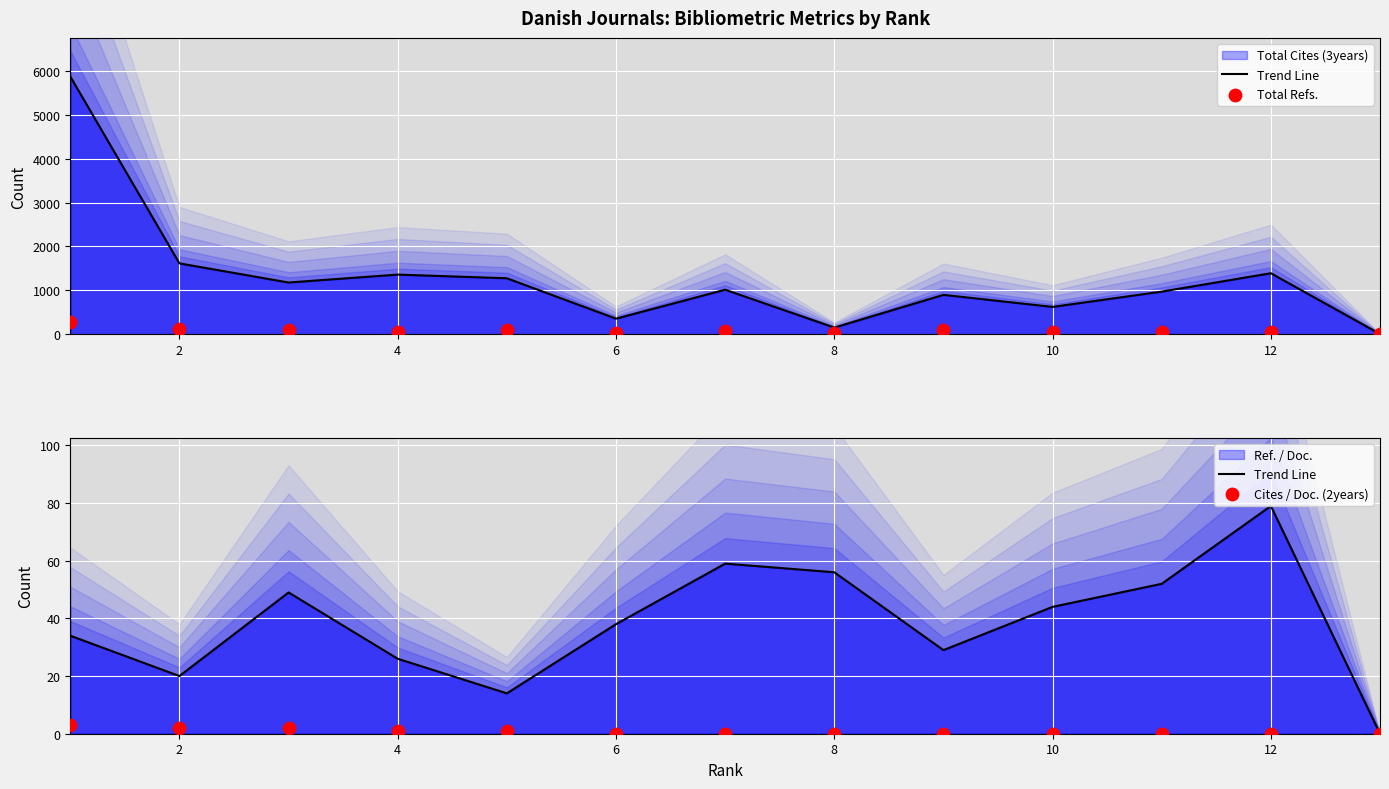

Which series has the largest total across all categories?

Total Refs.